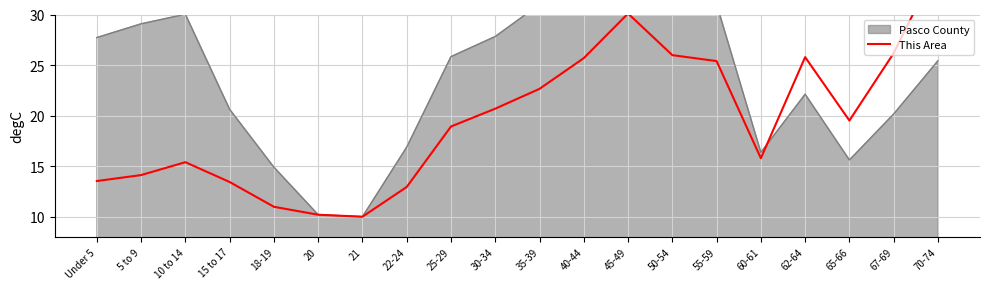

What is the label of the 11th point from the right?

30-34